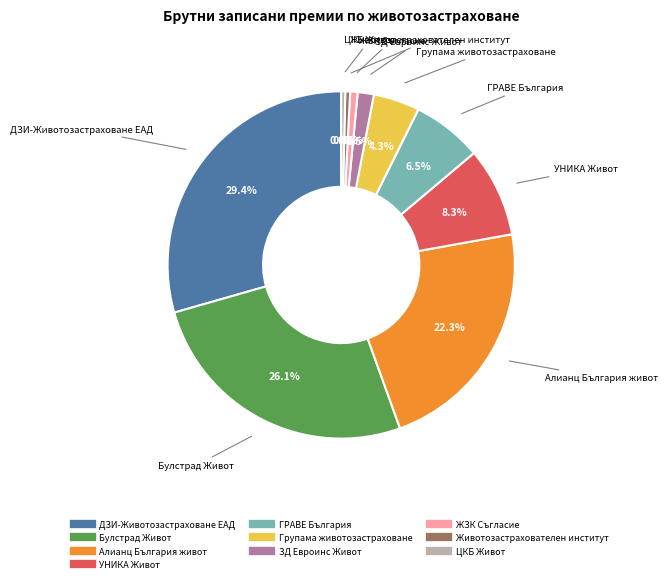

Is Групама животозастраховане the majority of the pie?

No